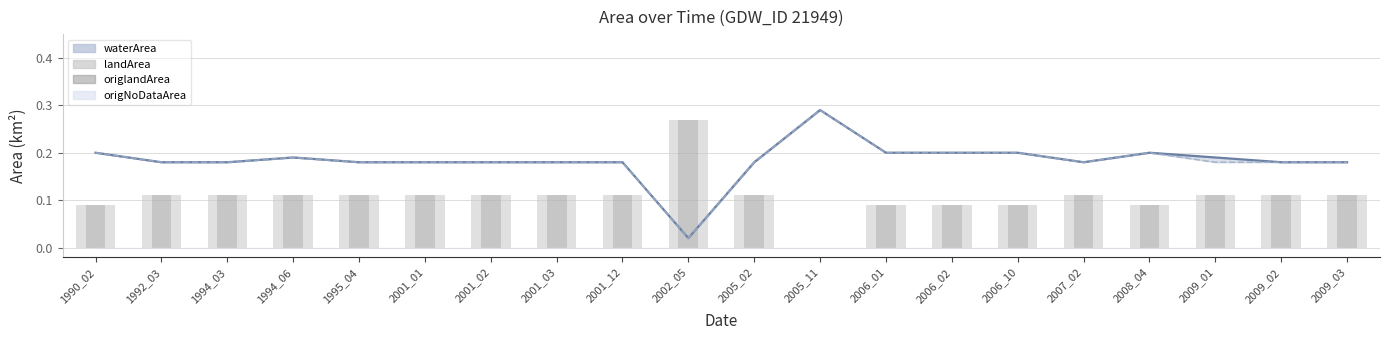

The landArea series shows 0.1 at 2001_12. True or false?

True